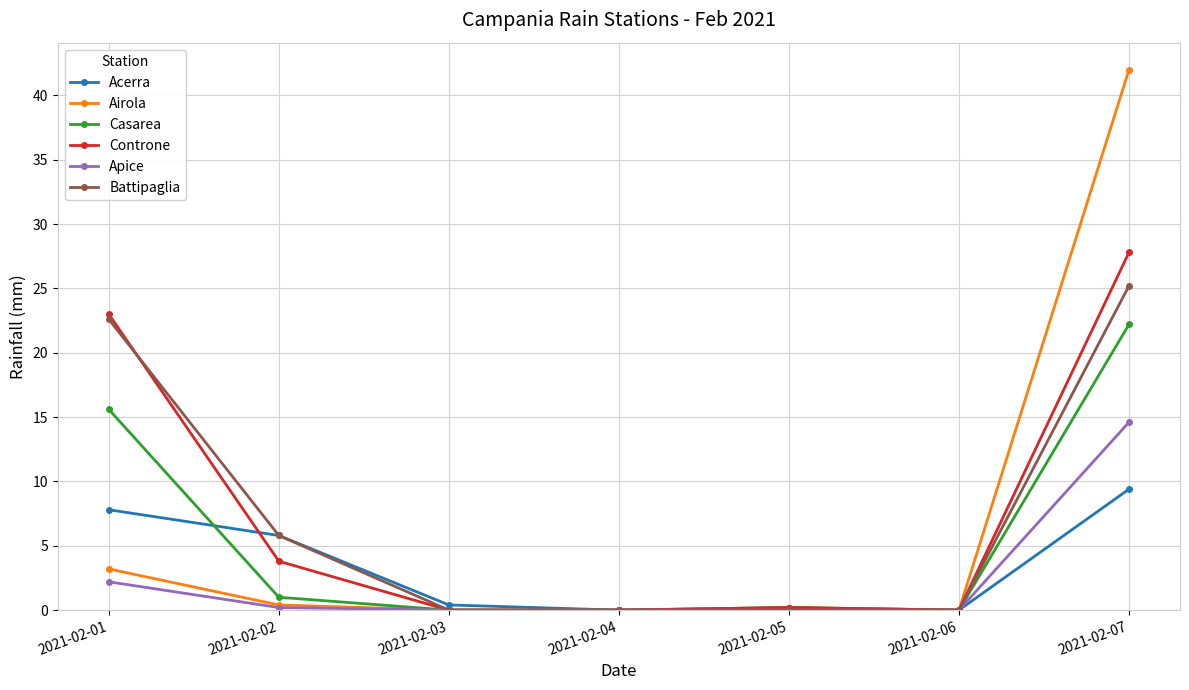

Count the number of data series in this chart.

6